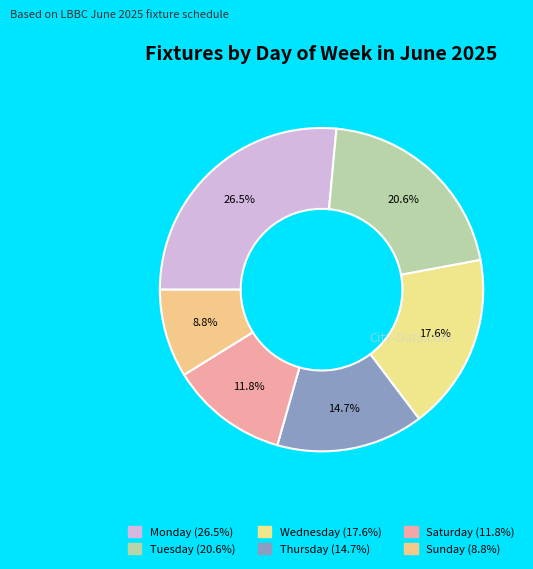

Which category has the biggest portion of the pie?

Monday